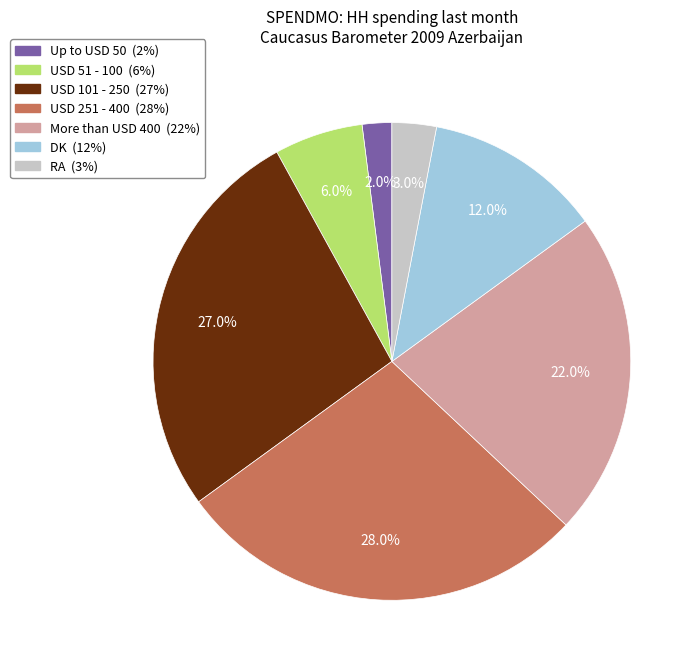

What percentage is the USD 51 - 100 slice, to the nearest percent?

6%